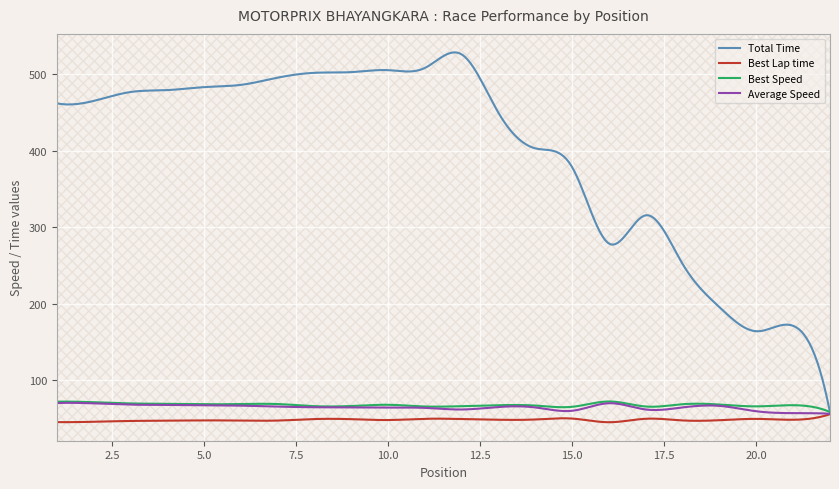

Which series has the largest total across all categories?

Total Time